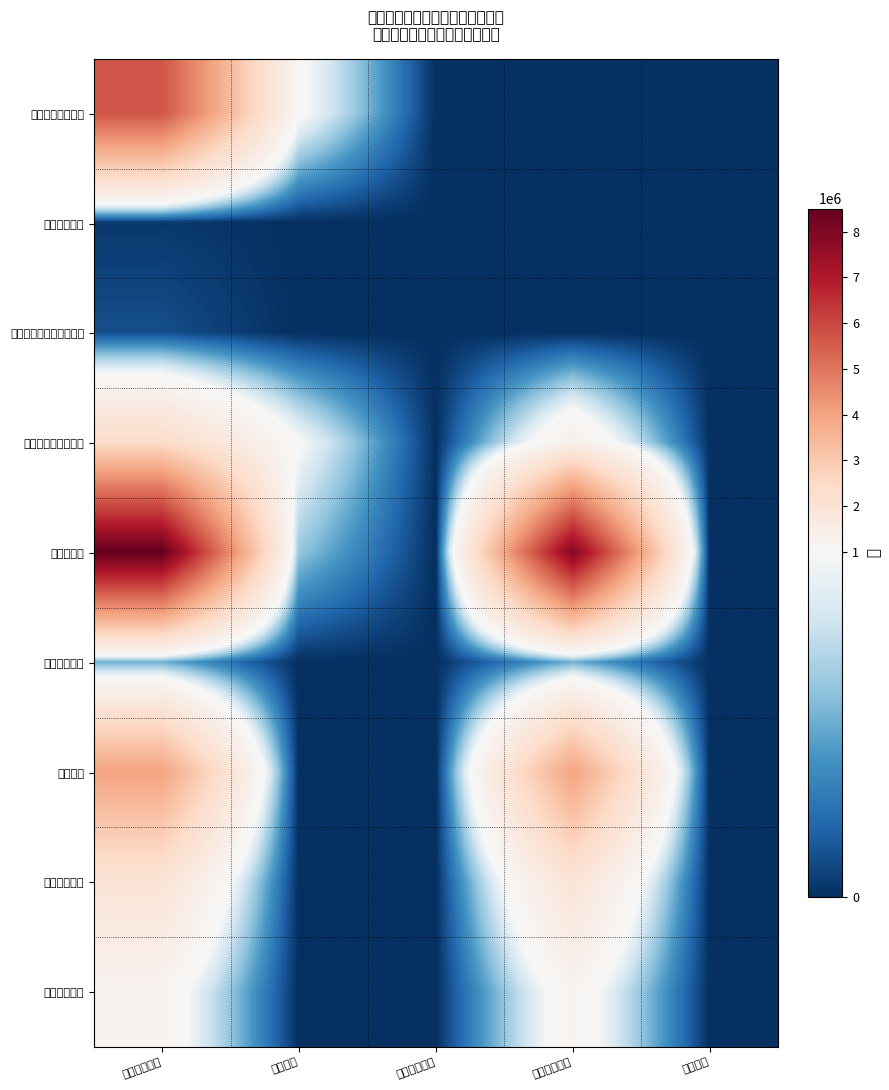

What is the total value across all series at 财政拨款收入?

17009707.8